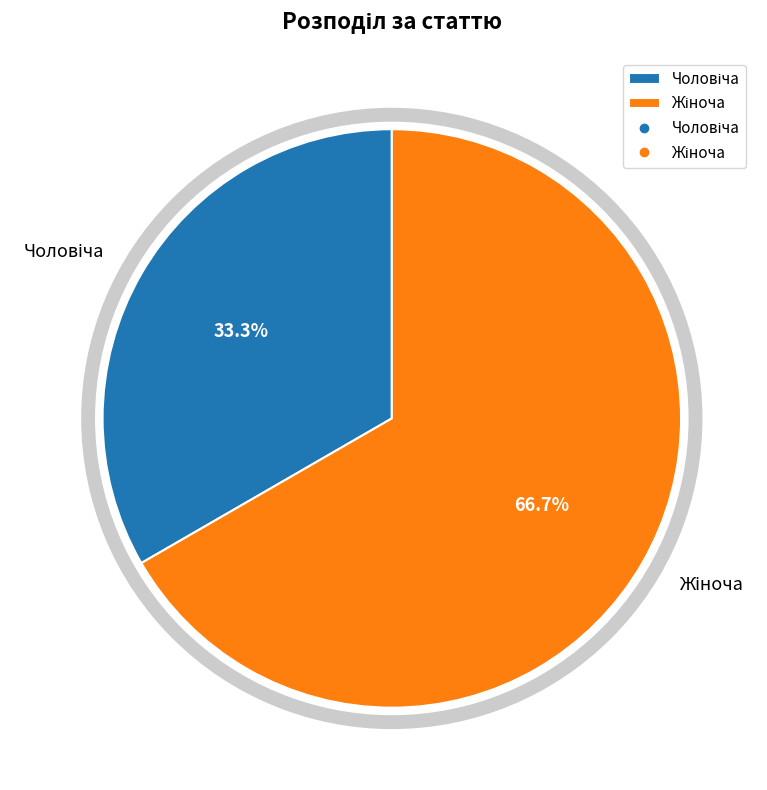

Is there any slice that represents more than half of the pie?

Yes